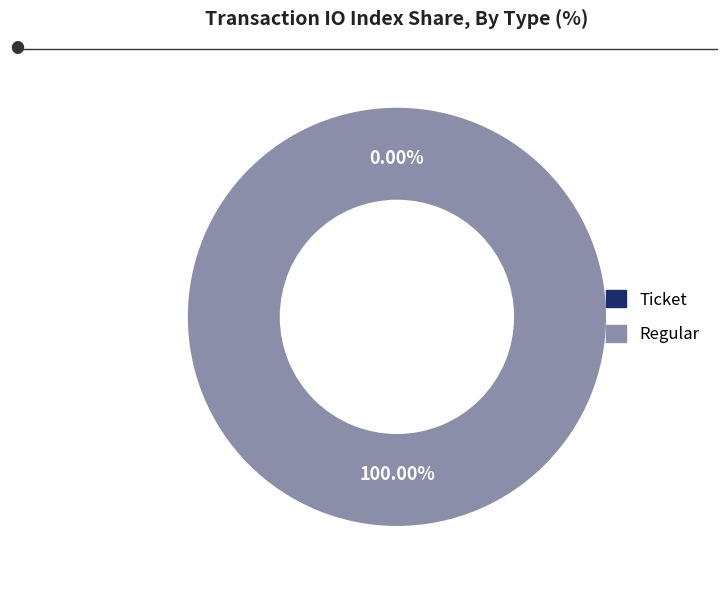

How many segments does this pie chart have?

2